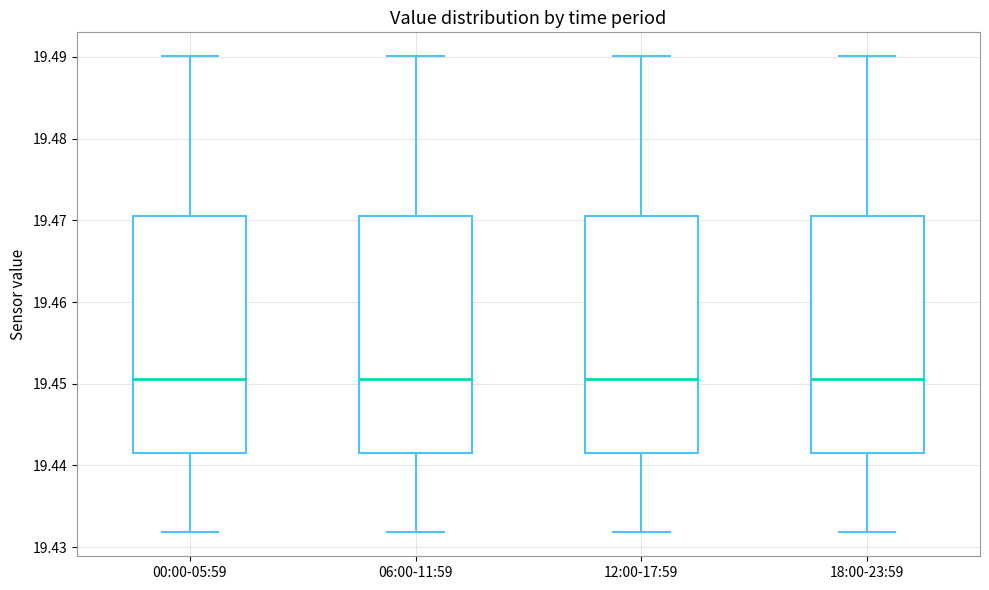

Reading left to right, read every box against the y-axis: the position of its median line, the range the box covers, and the ends of its whiskers. The values are not printed on the chart, so give them approximately, as read against the axis.

00:00-05:59: median 19.451, box 19.442 to 19.471, whiskers 19.432 to 19.490
06:00-11:59: median 19.451, box 19.442 to 19.471, whiskers 19.432 to 19.490
12:00-17:59: median 19.451, box 19.442 to 19.471, whiskers 19.432 to 19.490
18:00-23:59: median 19.451, box 19.442 to 19.471, whiskers 19.432 to 19.490